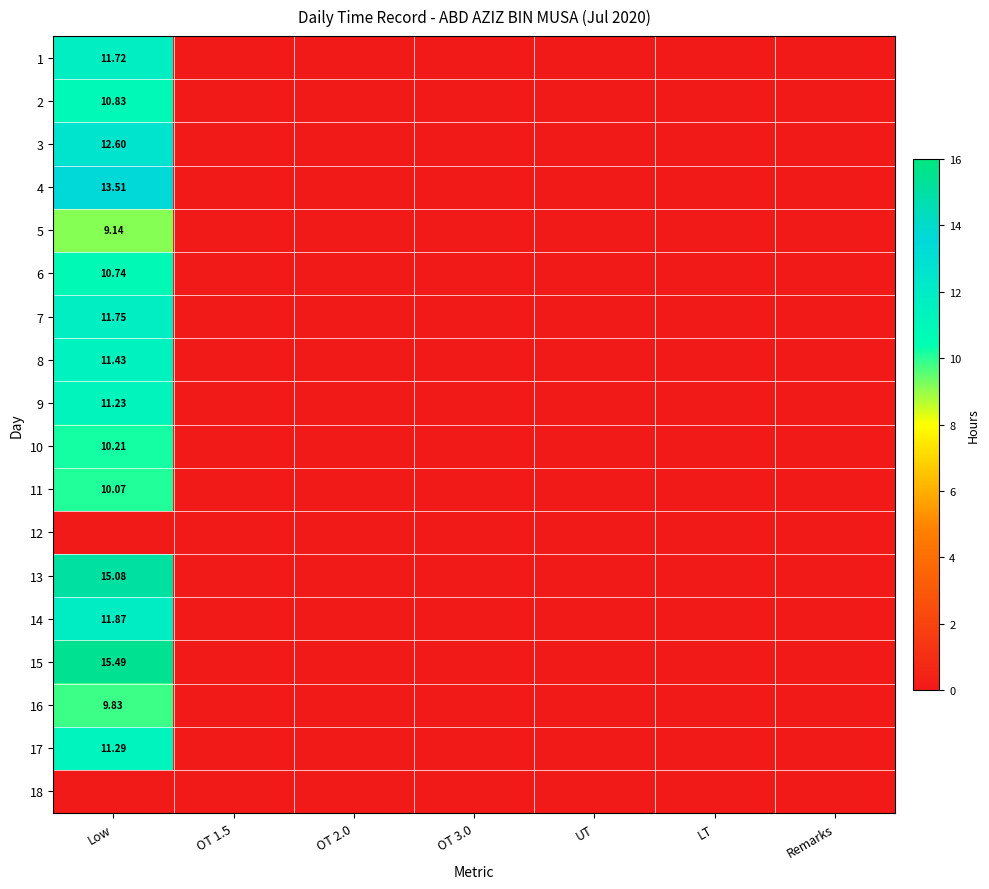

Is the value of 14 at OT 3.0 greater than the value of 8 at OT 1.5?

No